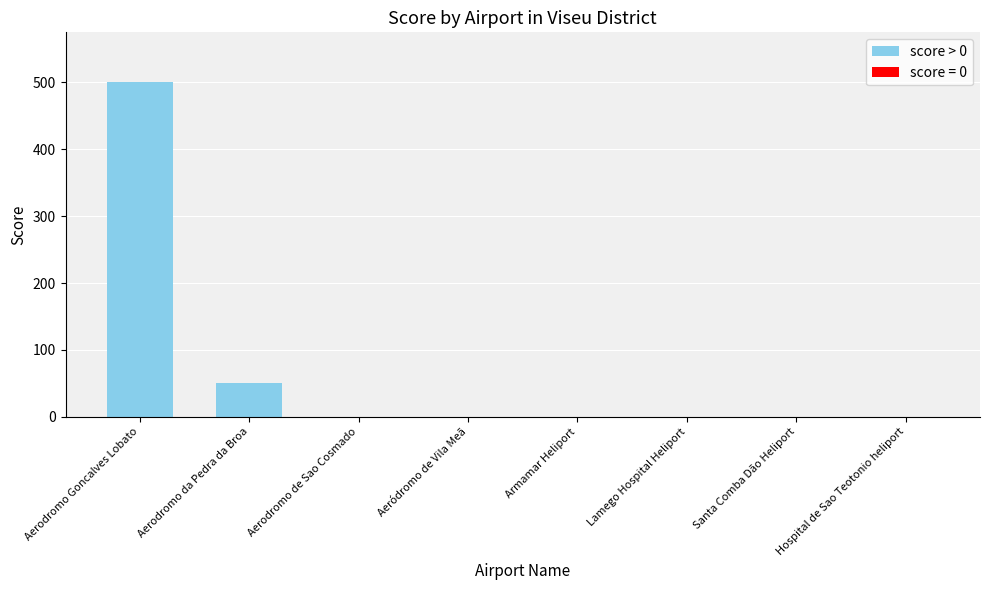

What is the change in value from Aerodromo Goncalves Lobato to Hospital de Sao Teotonio heliport?

-500